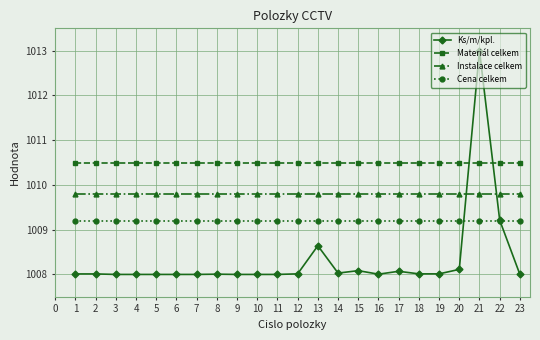

What is the value of the Instalace celkem point at the 14th from the left?

1009.8